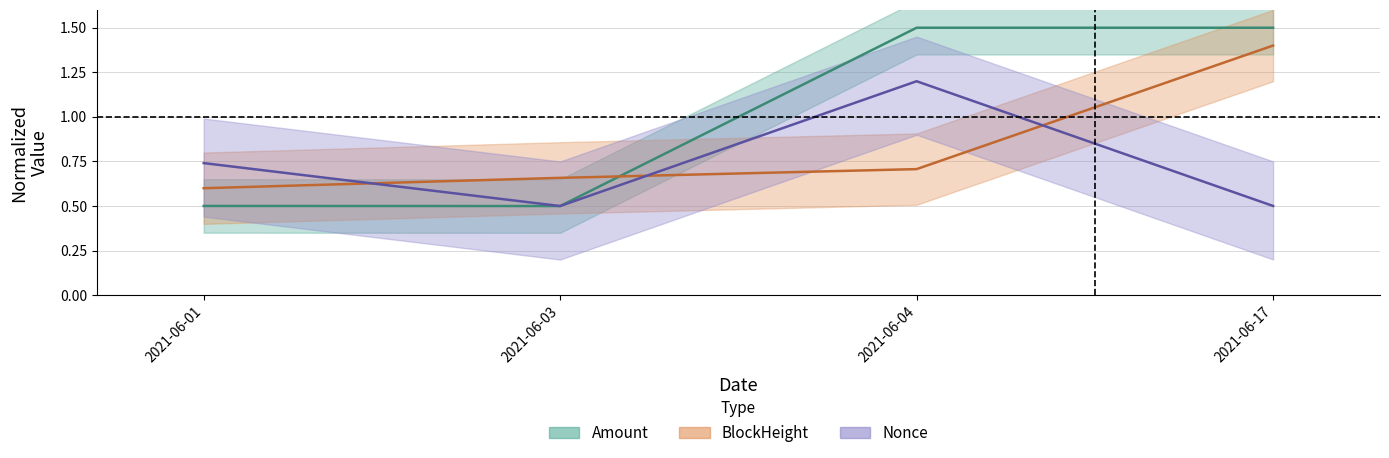

What is the difference between the Nonce values at 2021-06-01 and 2021-06-04?

0.5